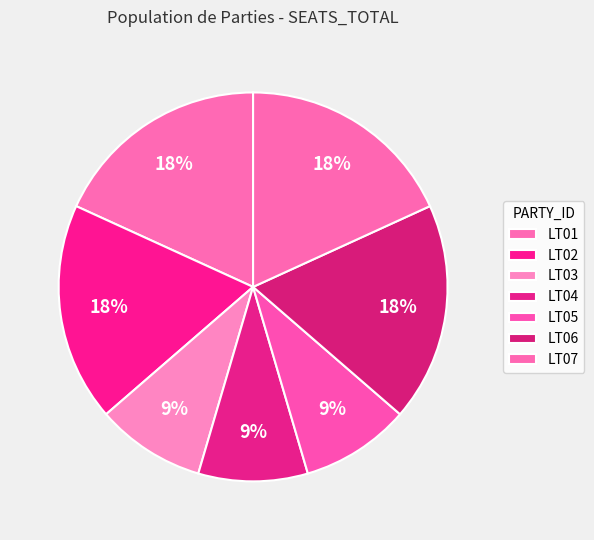

To the nearest percent, what is the combined percentage of LT05 and LT01?

27%